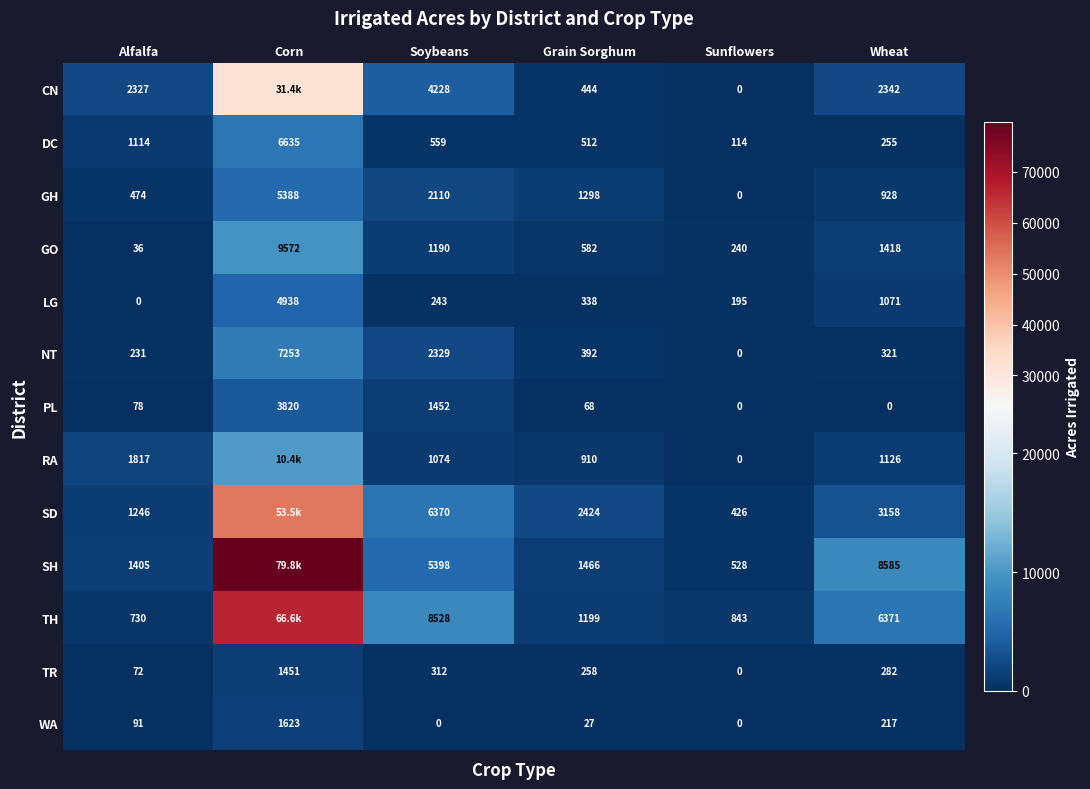

The WA series shows 1623.0 at Corn. True or false?

True